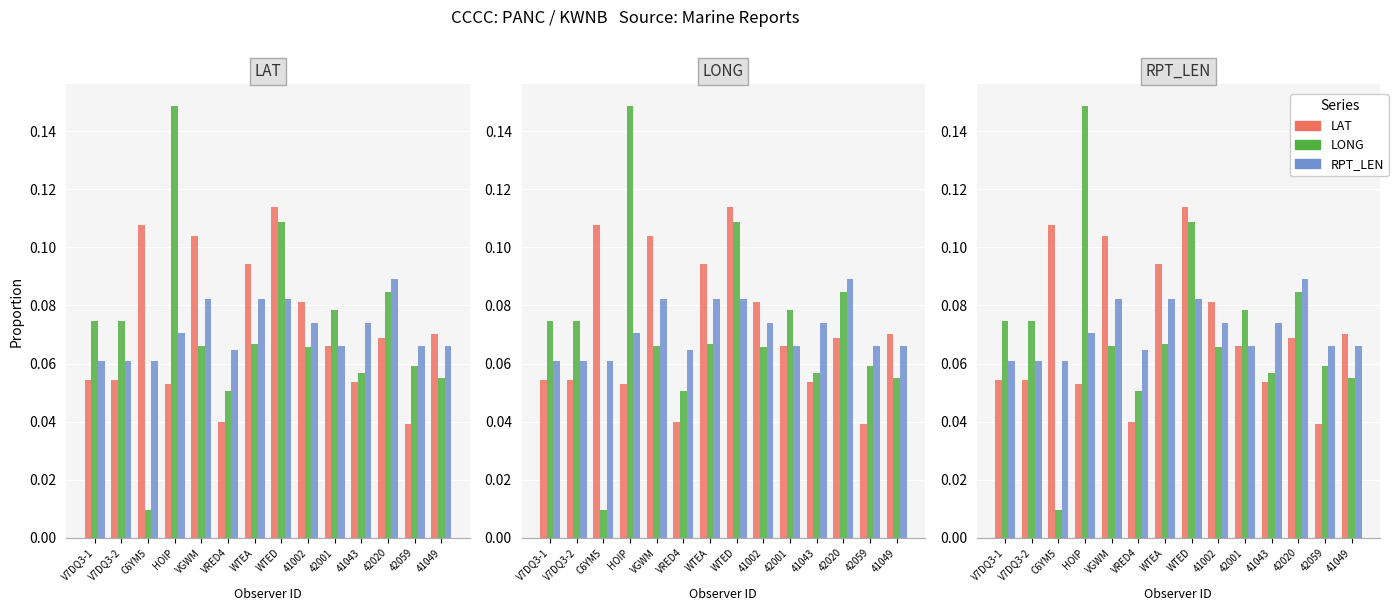

What is the lowest value of the RPT_LEN series?

0.1